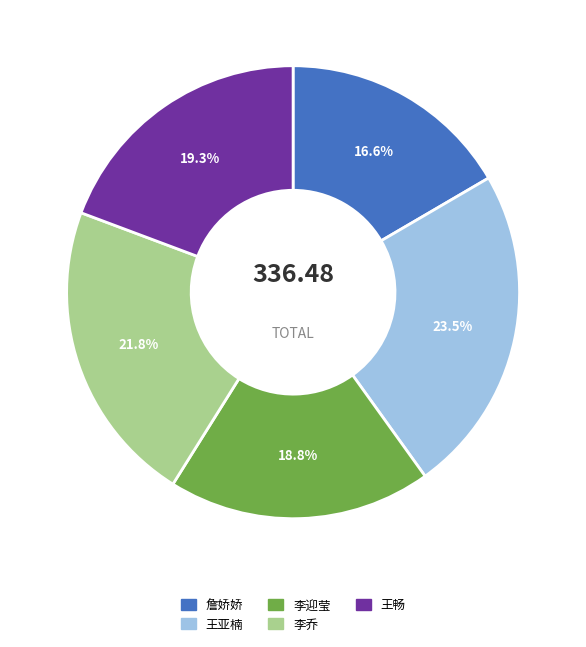

Is 王畅 the majority of the pie?

No